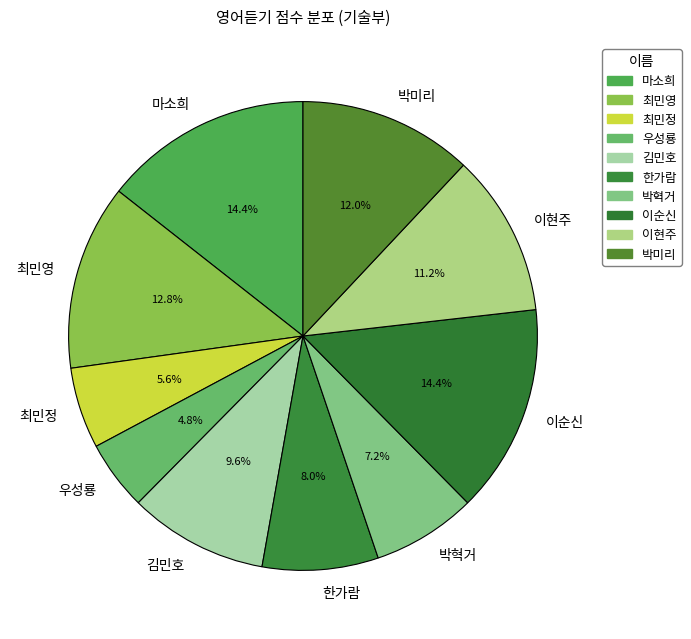

Which slice is the smallest?

우성룡